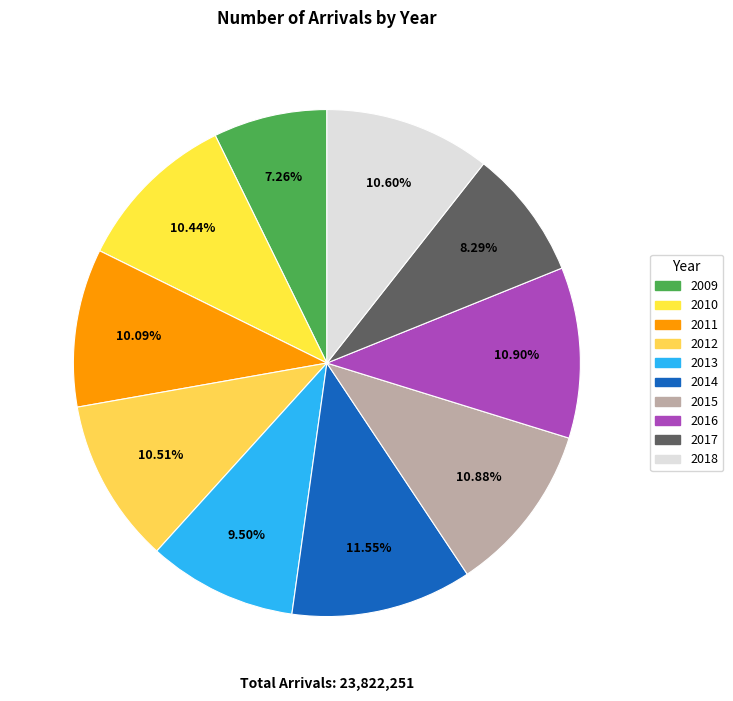

Is there a majority slice in this chart?

No